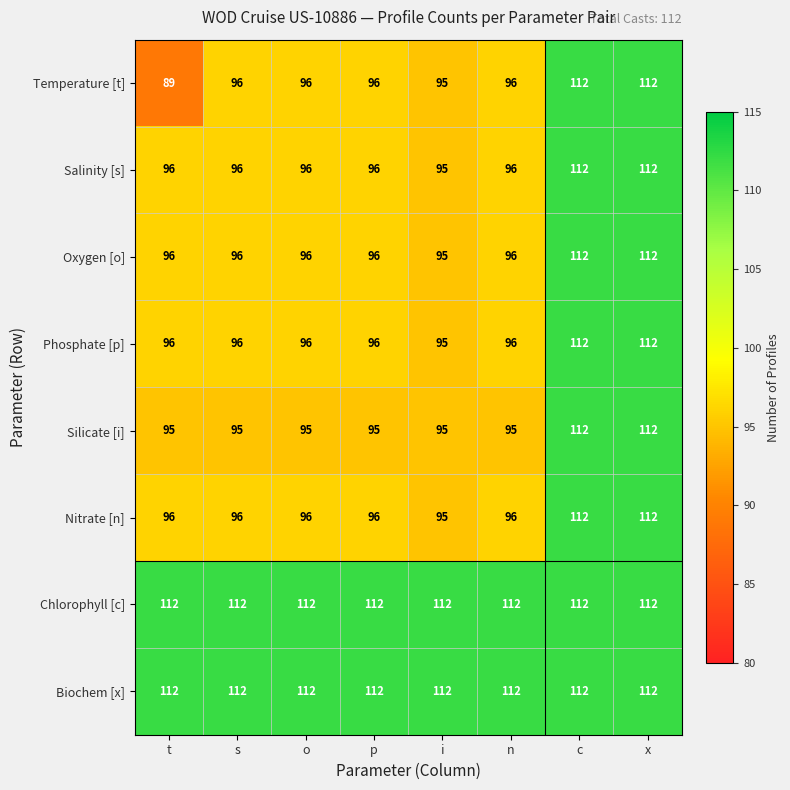

What is the sum of the Nitrate [n] values at t and p?

192